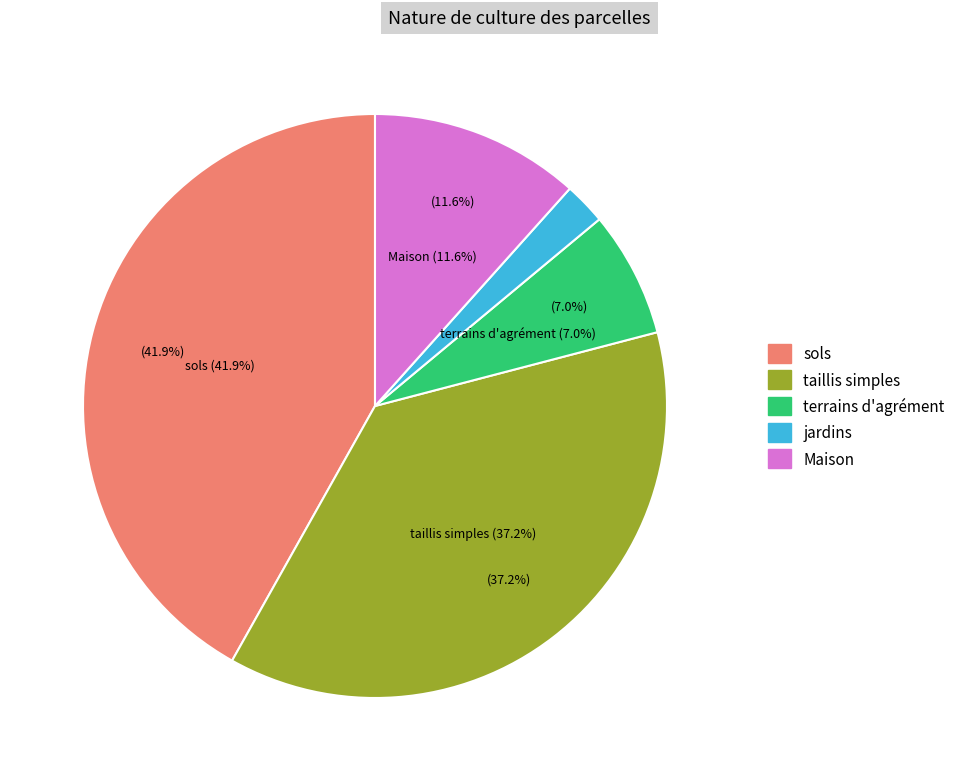

To the nearest percent, what is the difference between the largest and smallest slice percentages?

40%